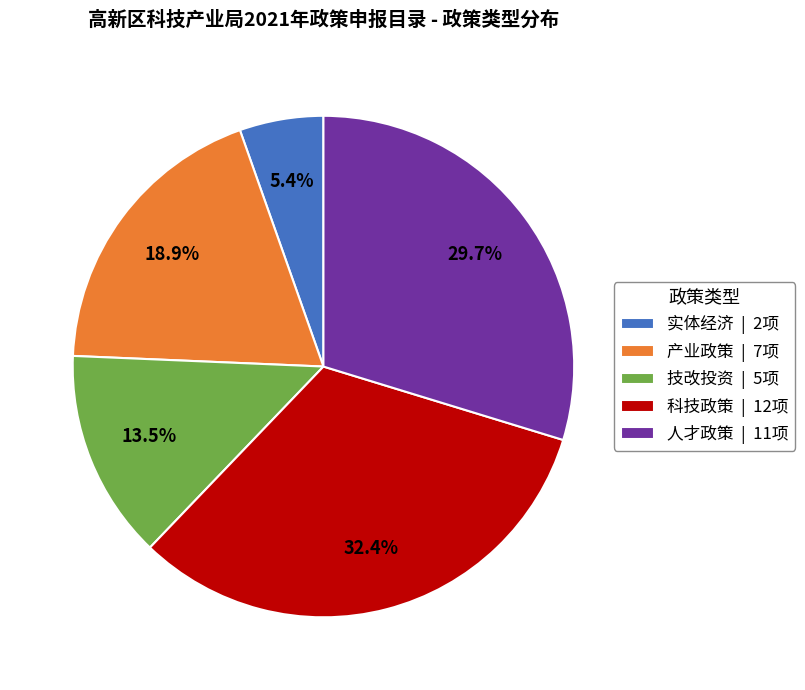

How many slices are in this pie chart?

5